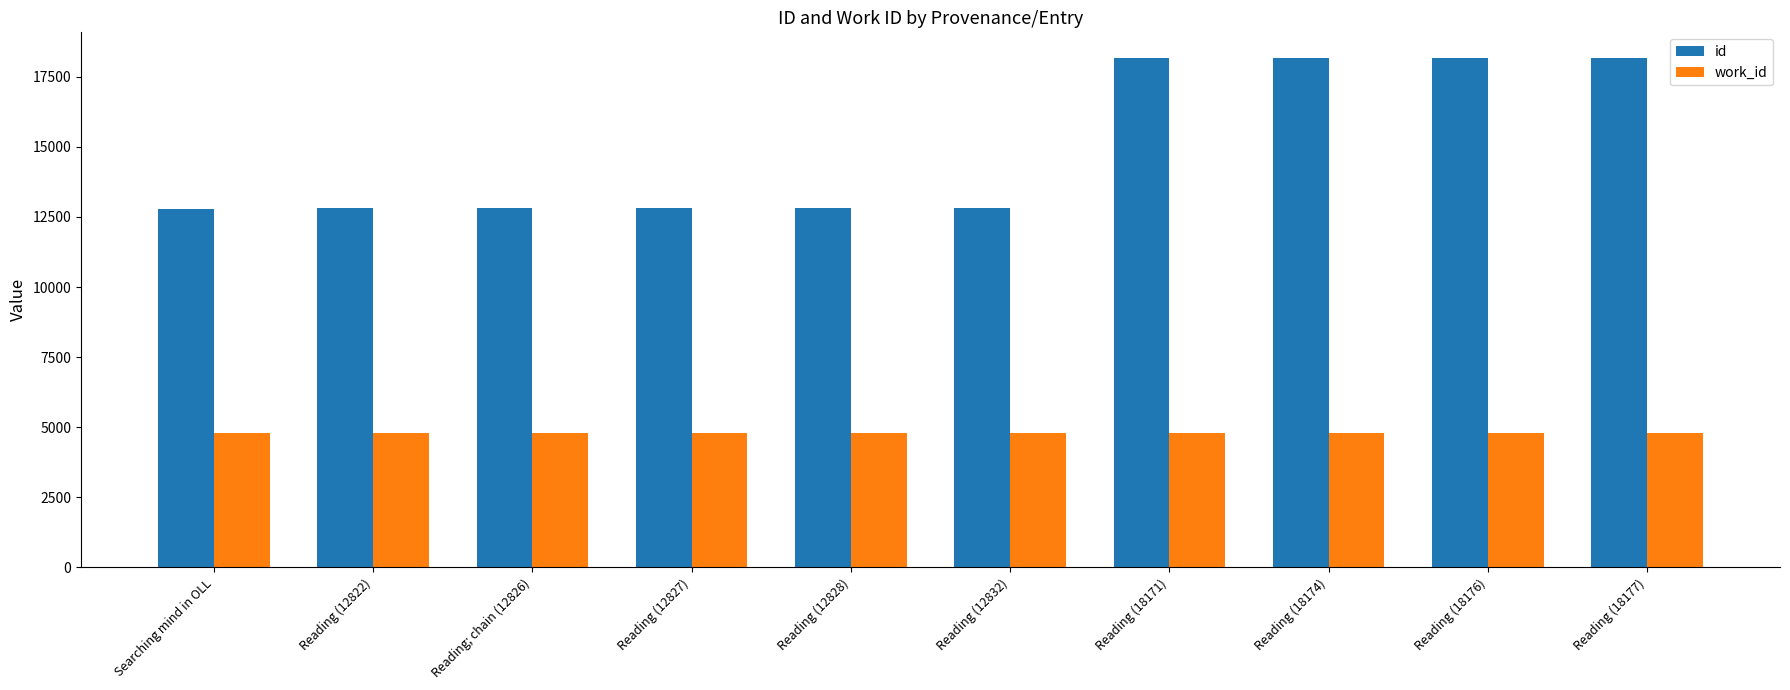

What are all the series names shown in the legend?

id, work_id